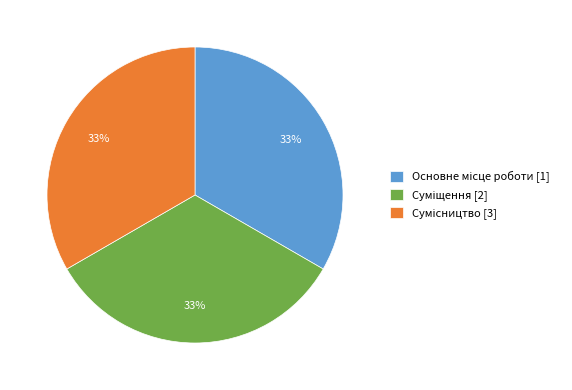

Does any single category account for the majority?

No